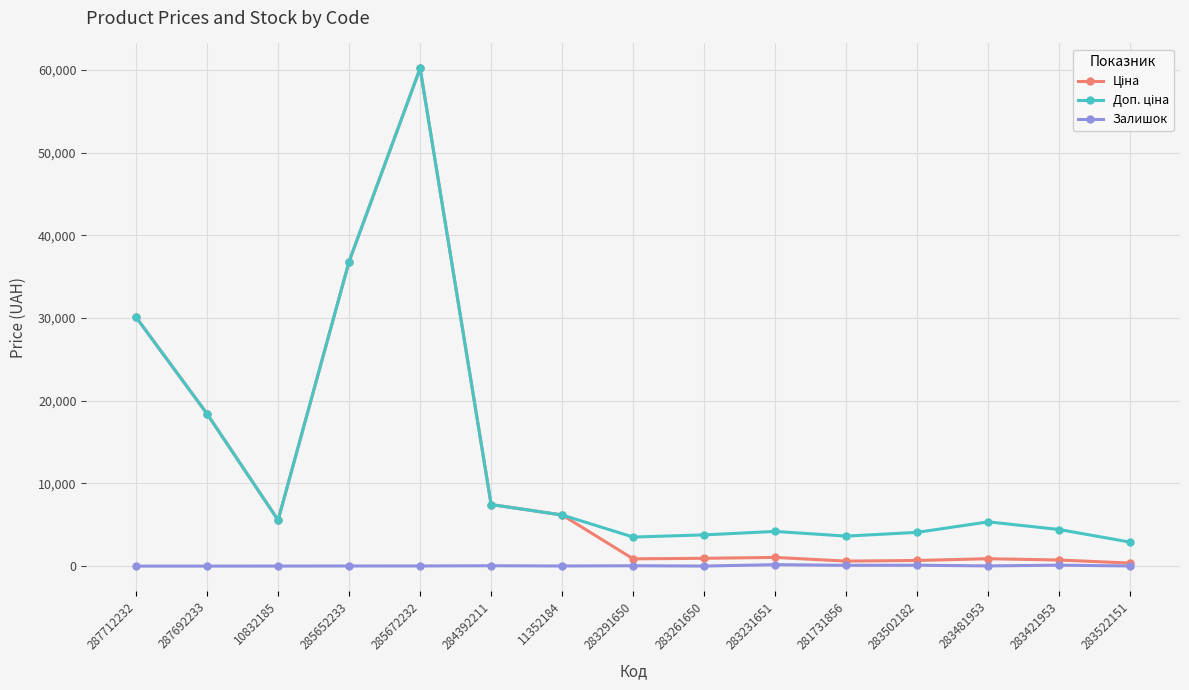

In Залишок, how many points are higher than both neighbors (excluding endpoints)?

5